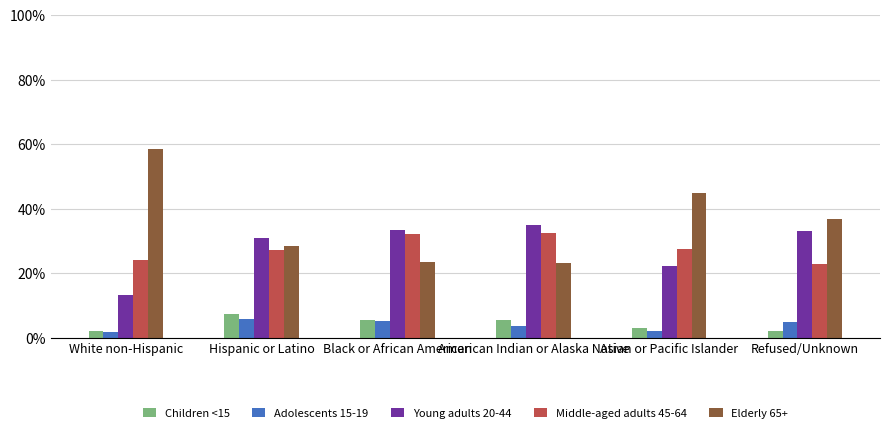

Which series has the largest total across all categories?

Elderly 65+